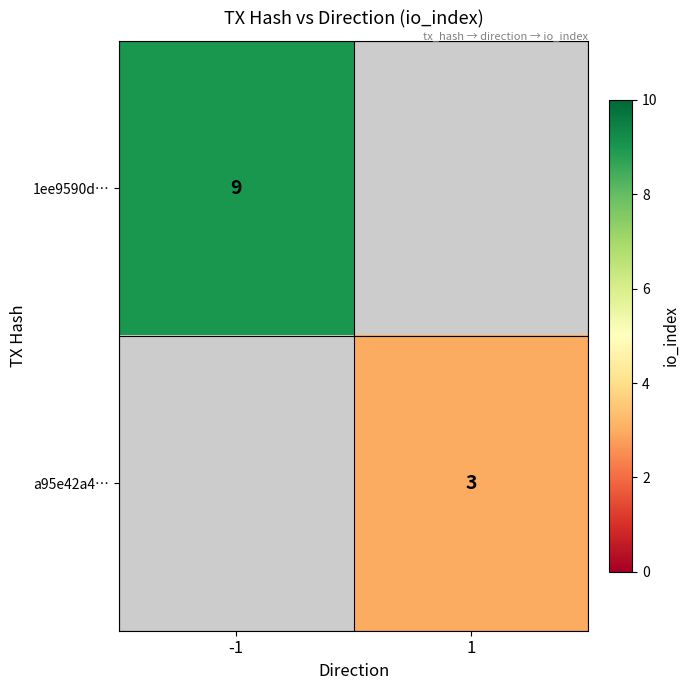

The 1ee9590d… series shows 6 at -1. True or false?

False